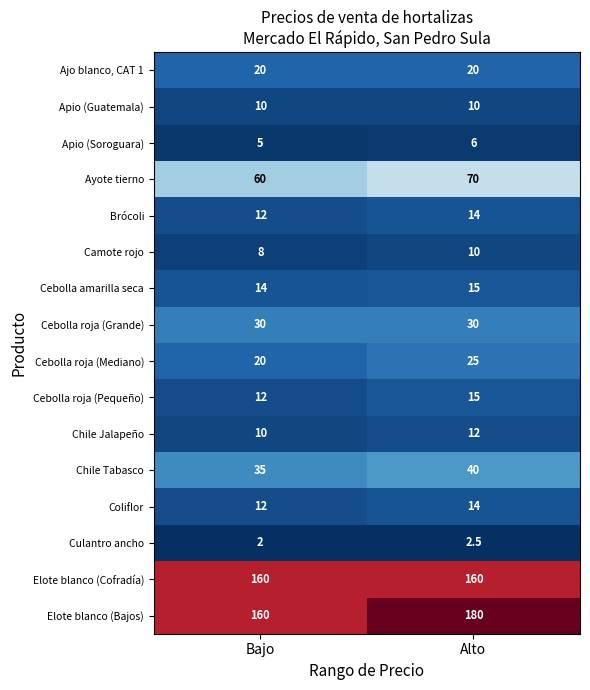

What is the total value across all series at Alto?

623.5